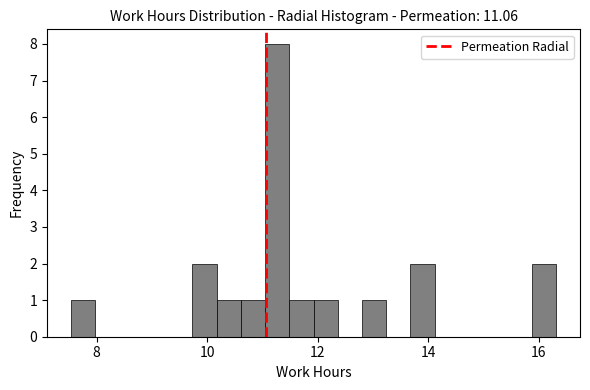

Around what value on the x-axis is the tallest bar? Give the approximate position of its centre, as read against the axis.

11.2